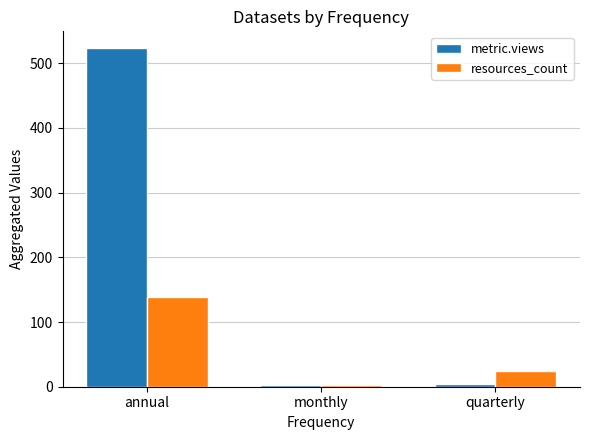

Rank the series by their average value, from highest to lowest.

metric.views, resources_count